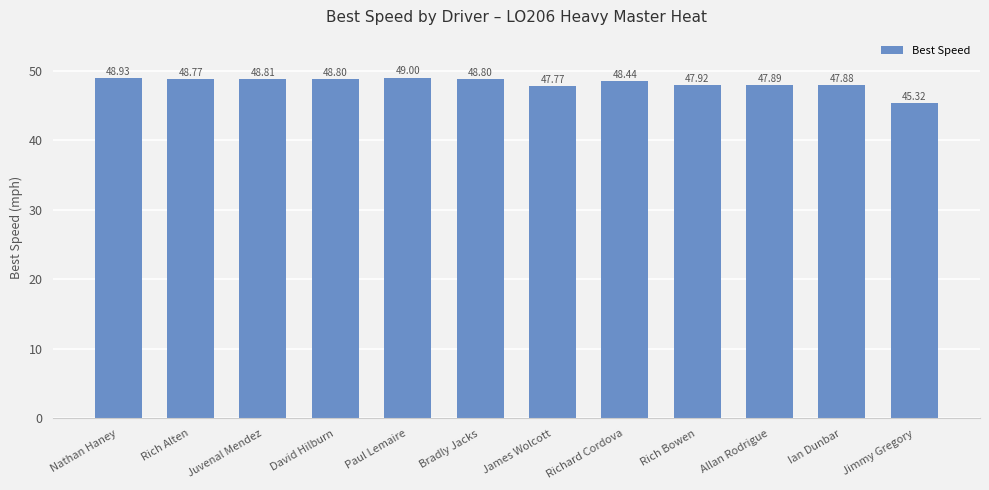

Is it true that the value at David Hilburn is 48.8?

True